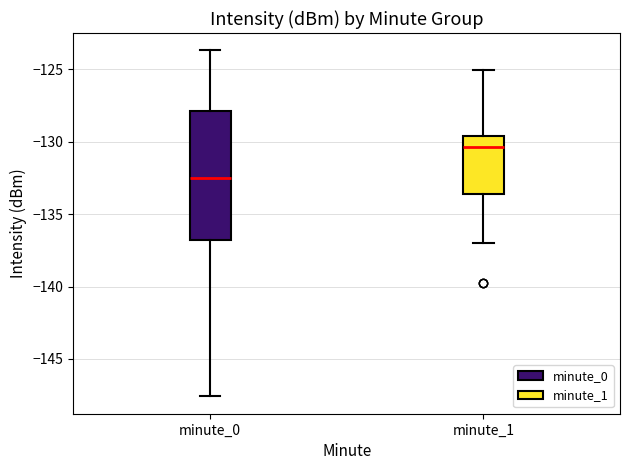

Where is the lower edge of the box for minute_0 on the y-axis? The values are not printed on the chart, so give them approximately, as read against the axis.

-137.0